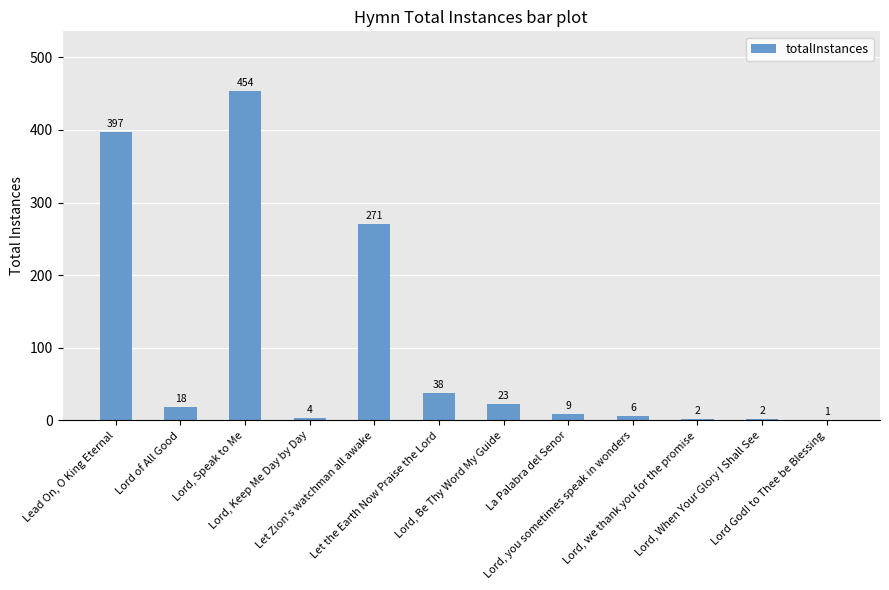

Reading left to right, extract all data points from this chart.

Lead On, O King Eternal=397	Lord of All Good=18	Lord, Speak to Me=454	Lord, Keep Me Day by Day=4	Let Zion's watchman all awake=271	Let the Earth Now Praise the Lord=38	Lord, Be Thy Word My Guide=23	La Palabra del Senor=9	Lord, you sometimes speak in wonders=6	Lord, we thank you for the promise=2	Lord, When Your Glory I Shall See=2	Lord God! to Thee be Blessing=1